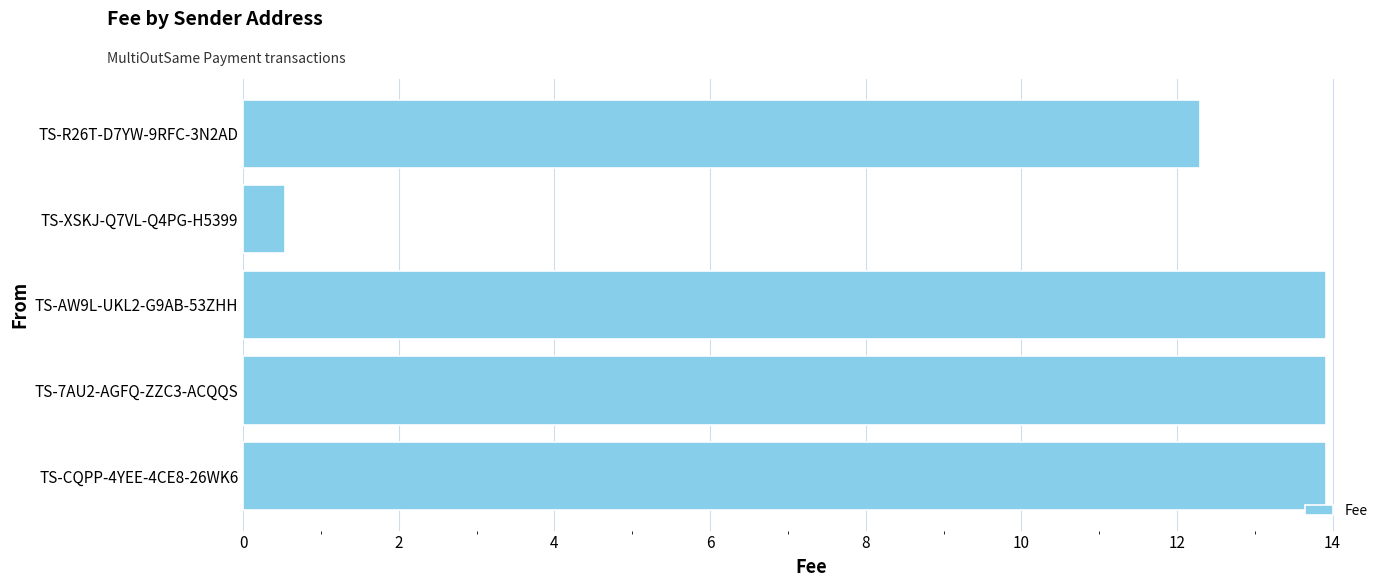

How many distinct data groups are displayed?

1